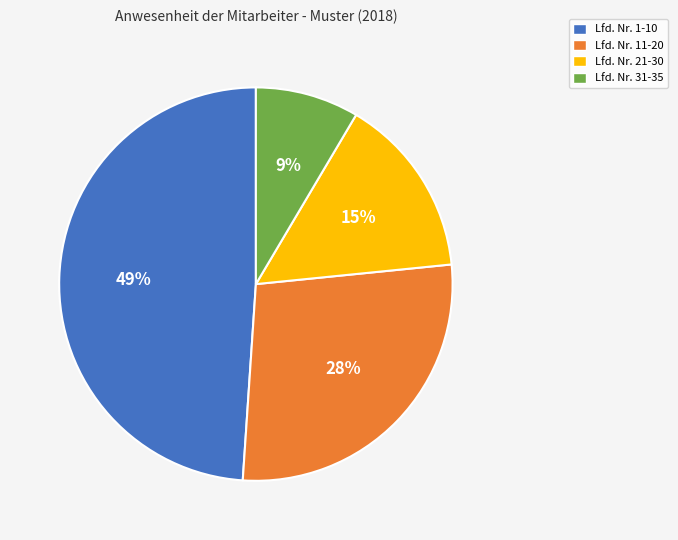

Does Lfd. Nr. 1-10 account for over 50% of the chart?

No